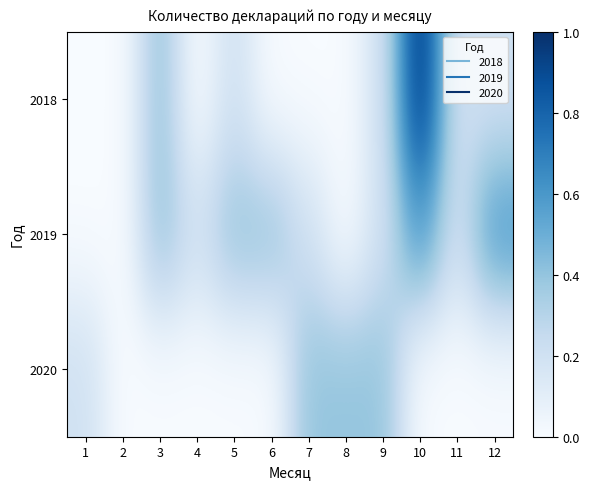

At which category is the sum across all series the highest?

10